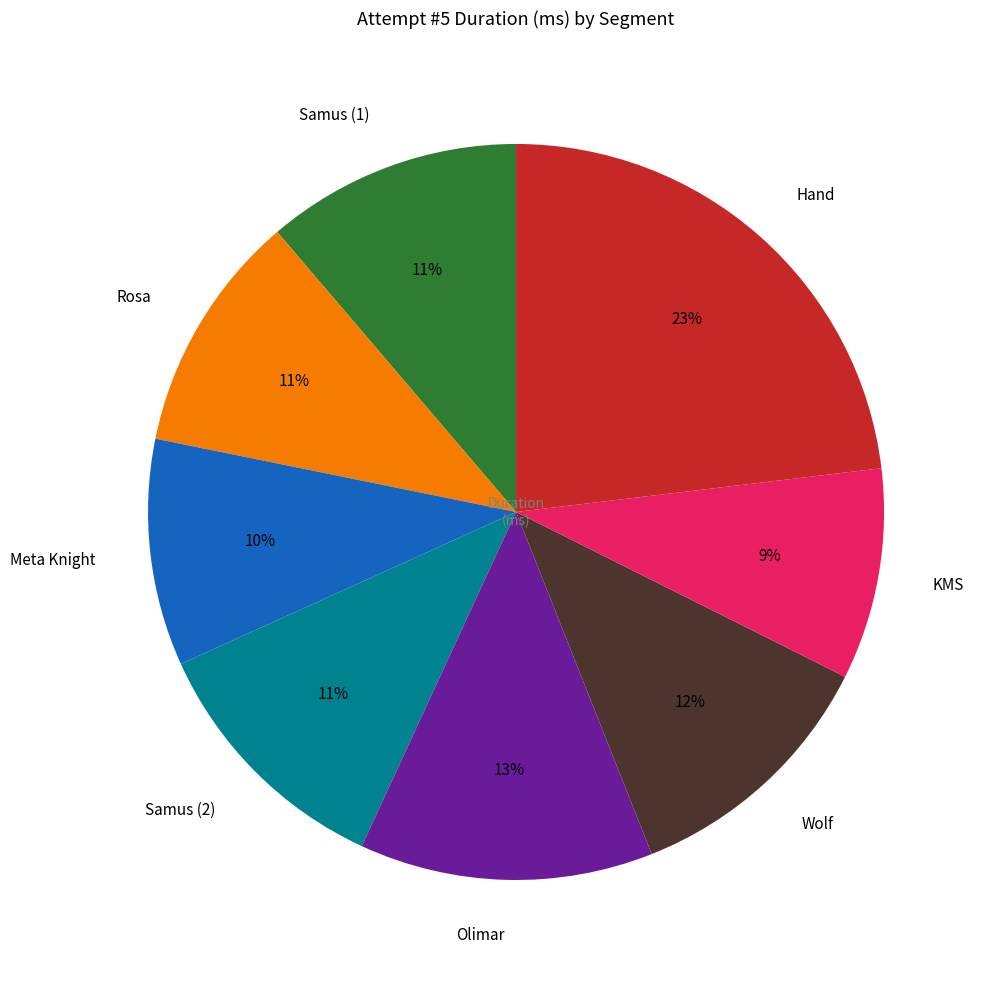

What is the smallest slice in the pie chart?

KMS